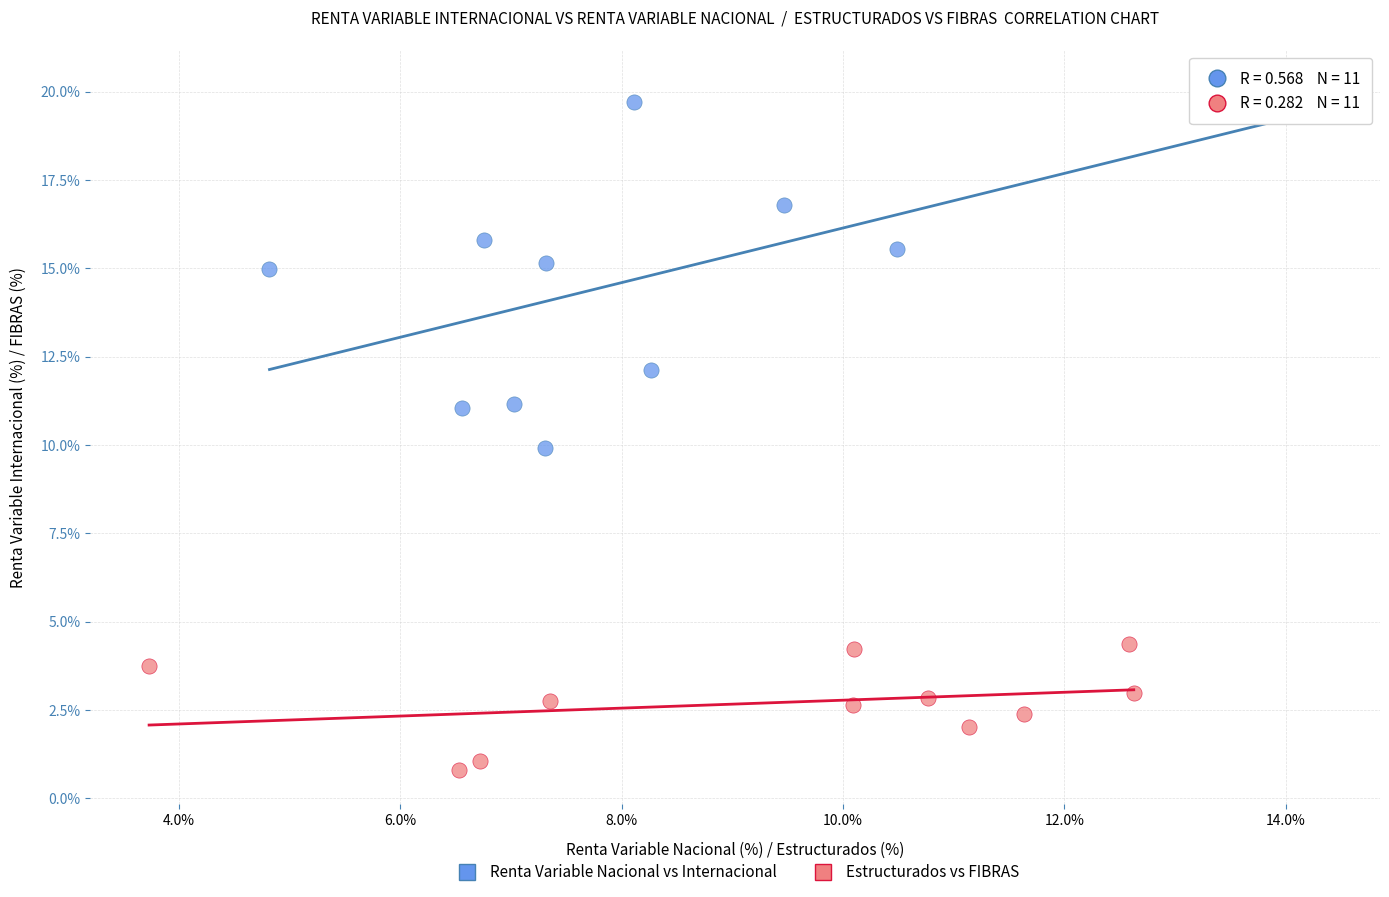

Which series reaches the maximum Y coordinate?

Renta Variable Nacional vs Internacional